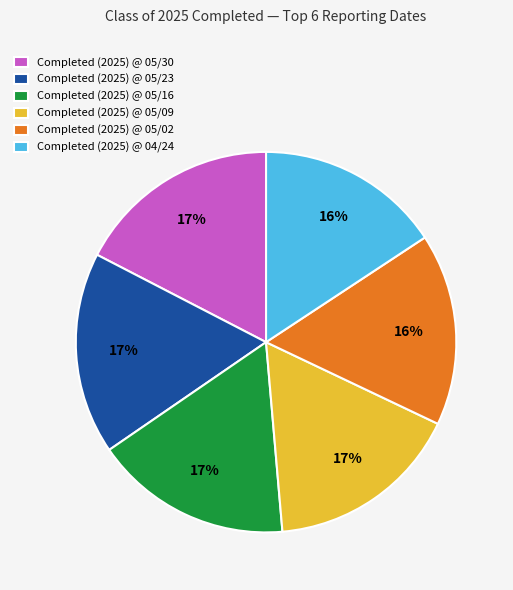

Count the number of slices in the pie.

6